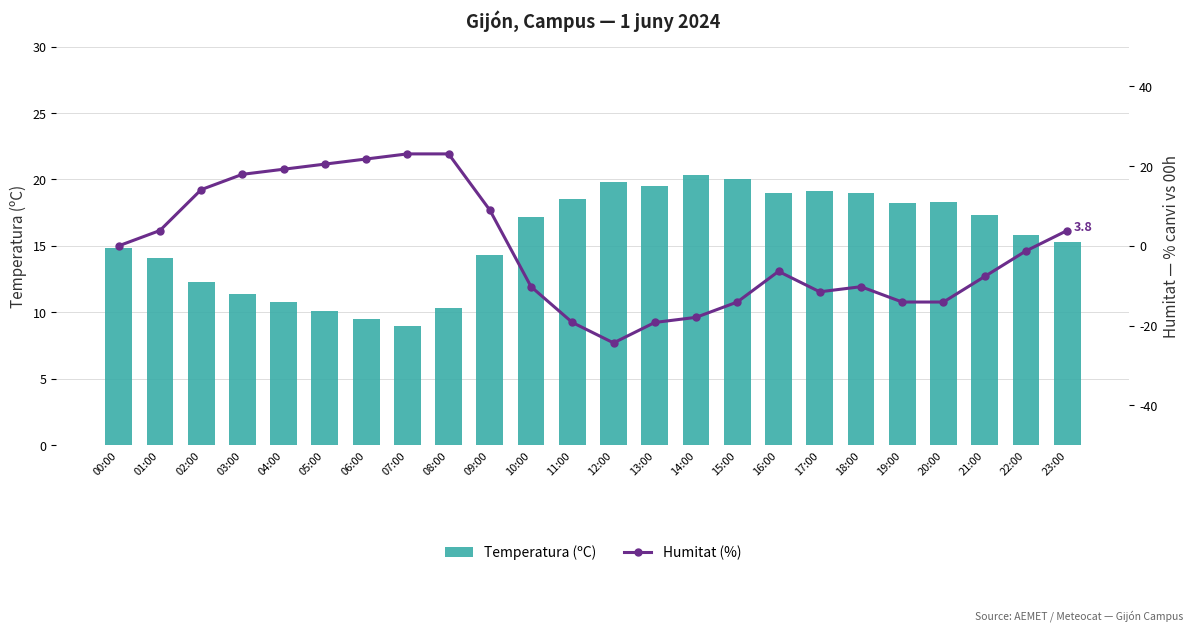

Rank the categories by Humitat (%) value from lowest to highest.

12:00, 11:00, 13:00, 14:00, 15:00, 19:00, 20:00, 17:00, 10:00, 18:00, 21:00, 16:00, 22:00, 00:00, 01:00, 23:00, 09:00, 02:00, 03:00, 04:00, 05:00, 06:00, 07:00, 08:00